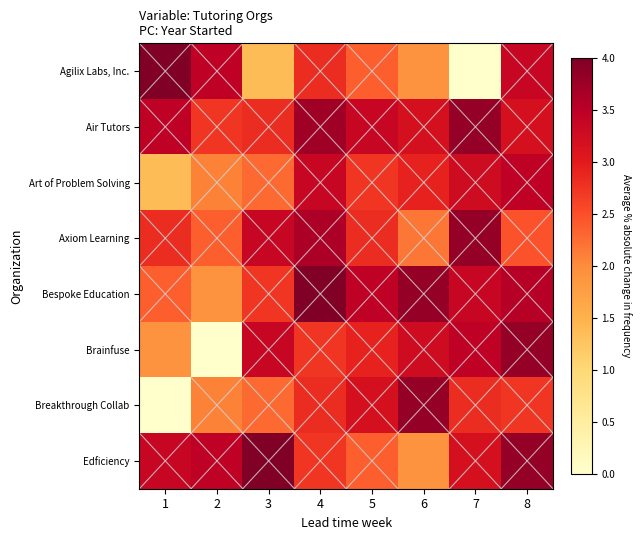

Between 5 and 2, which is larger?

2